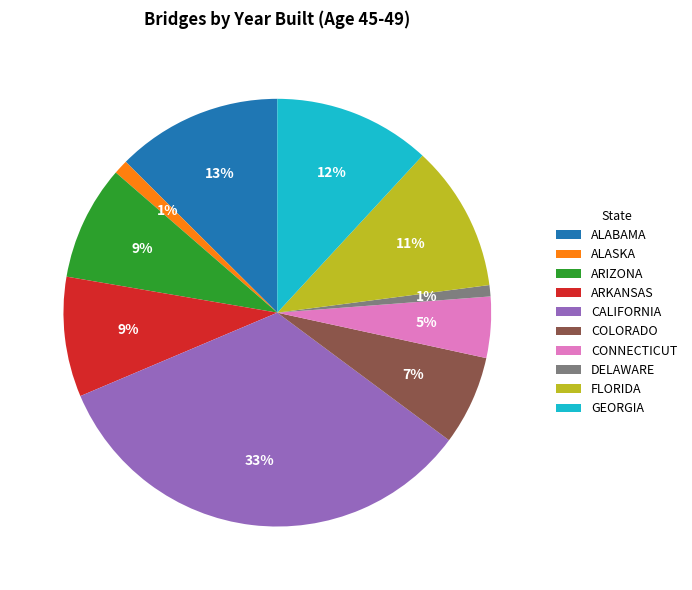

Which category has the biggest portion of the pie?

CALIFORNIA